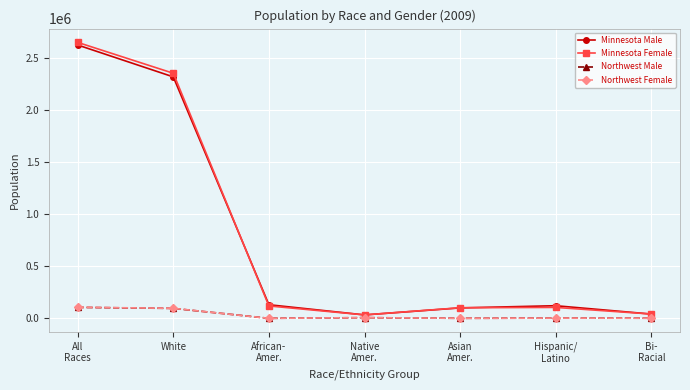

Where is Minnesota Male nearest to the value 1326915?

White